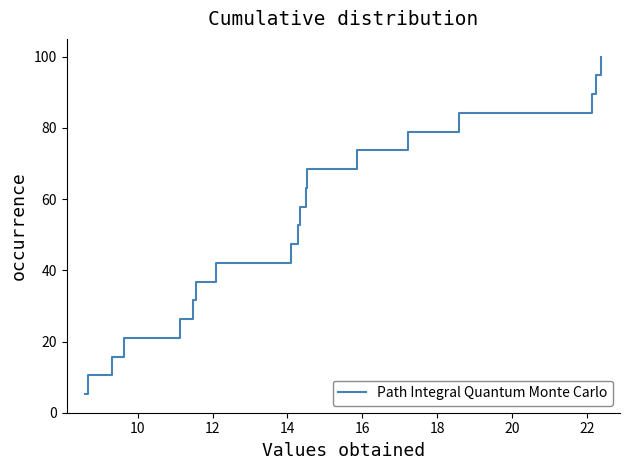

What is the greatest value displayed?

100.0